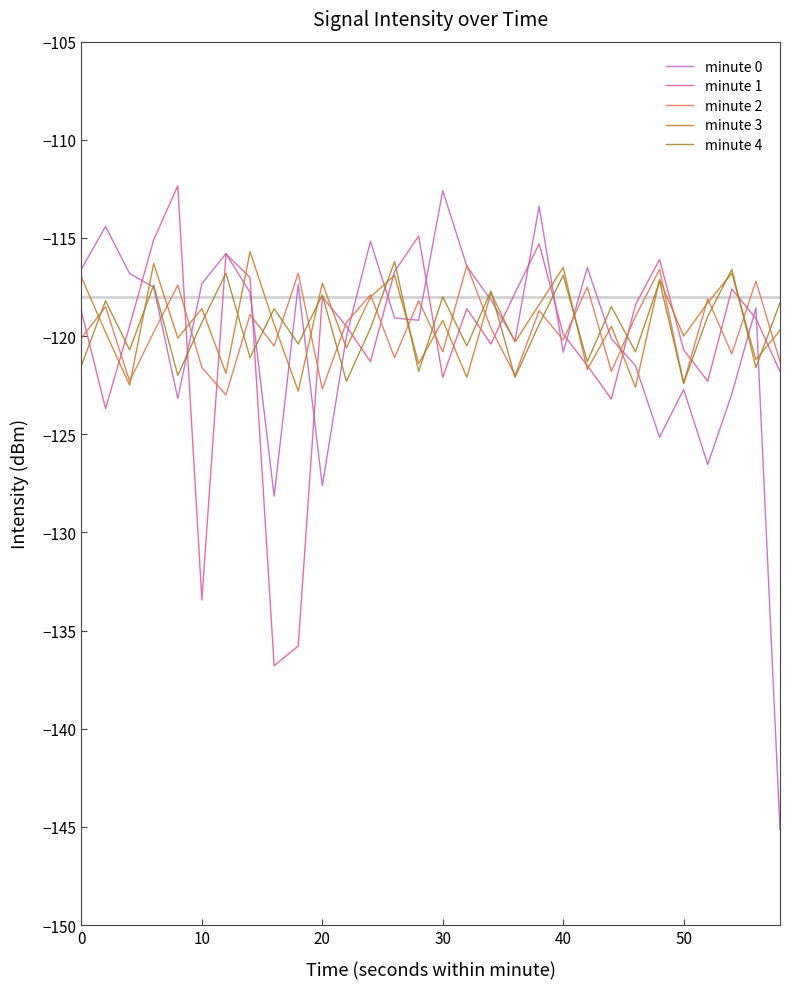

What is the minimum value shown in the chart?

-145.1